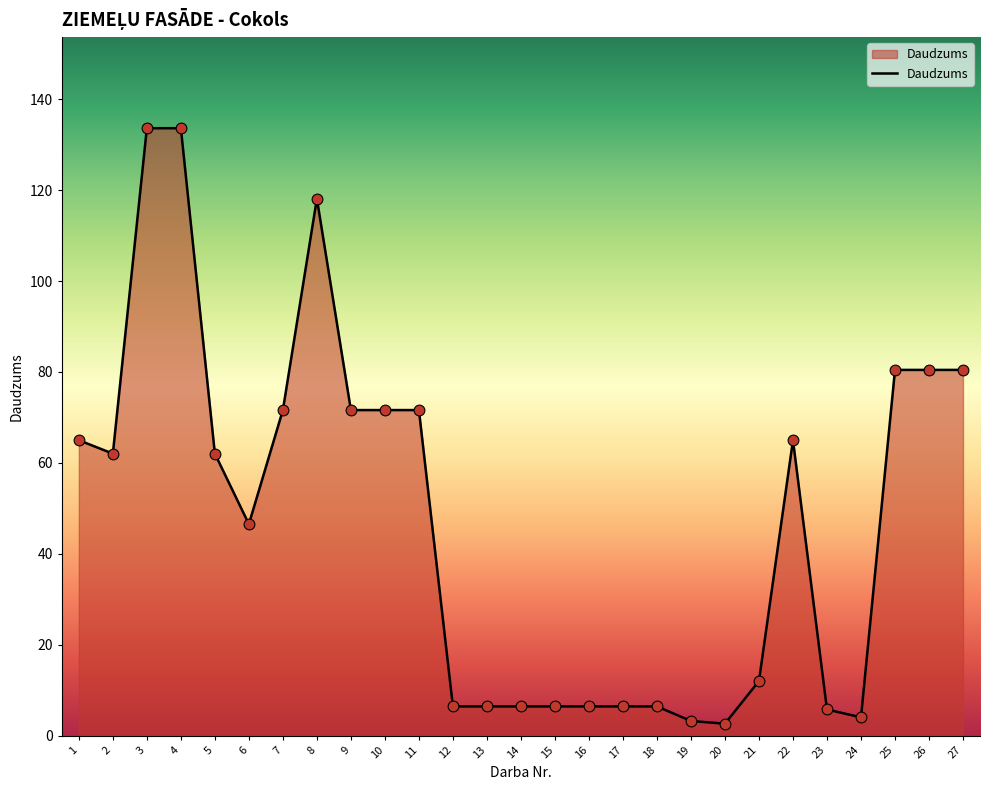

Which has a higher value, 13 or 7?

7